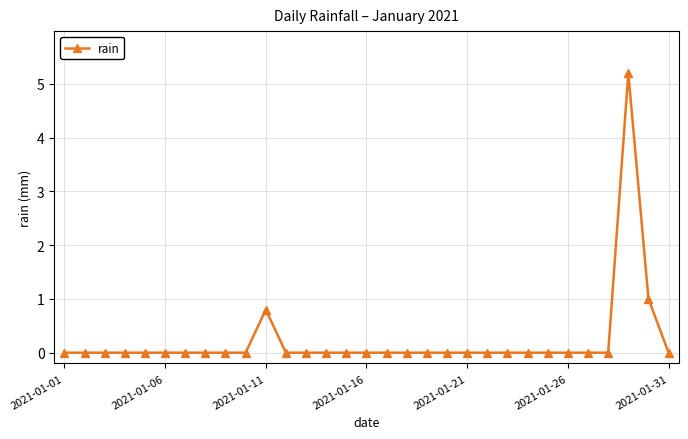

What is the maximum value shown in the chart?

5.2